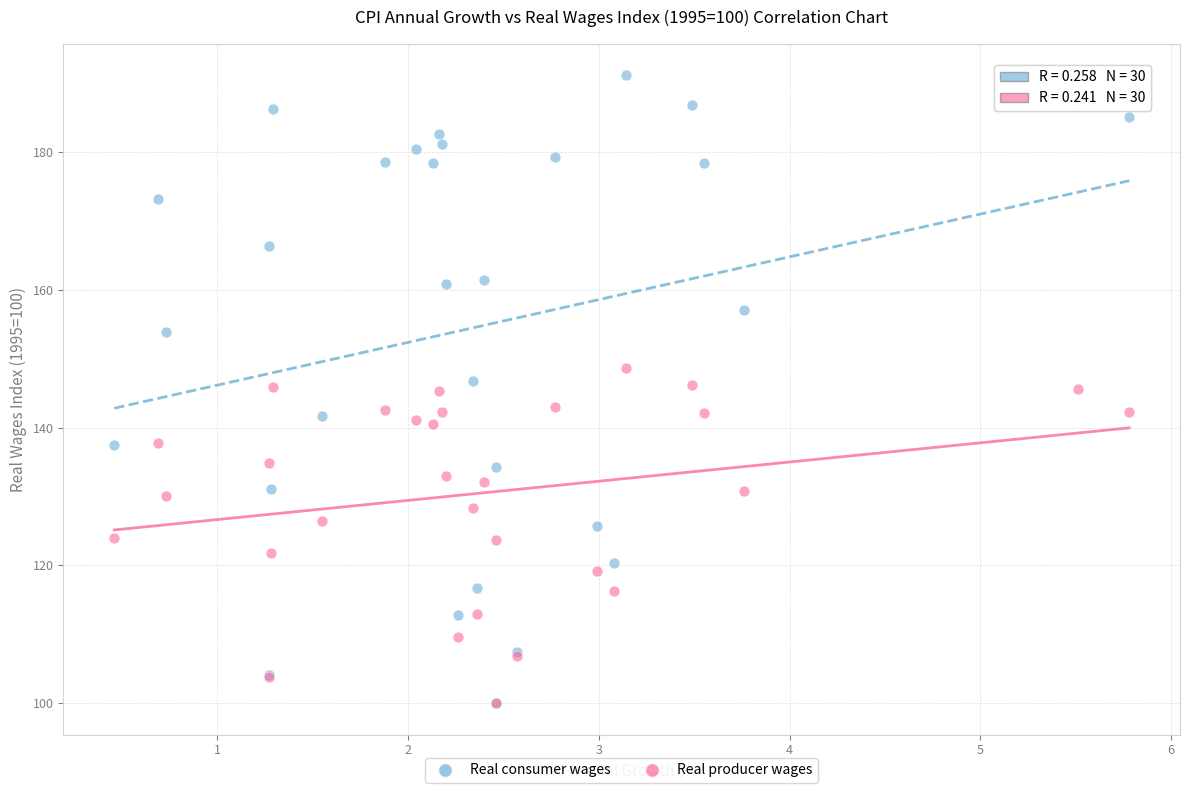

Which series has the largest Y range (max minus min)?

Real consumer wages